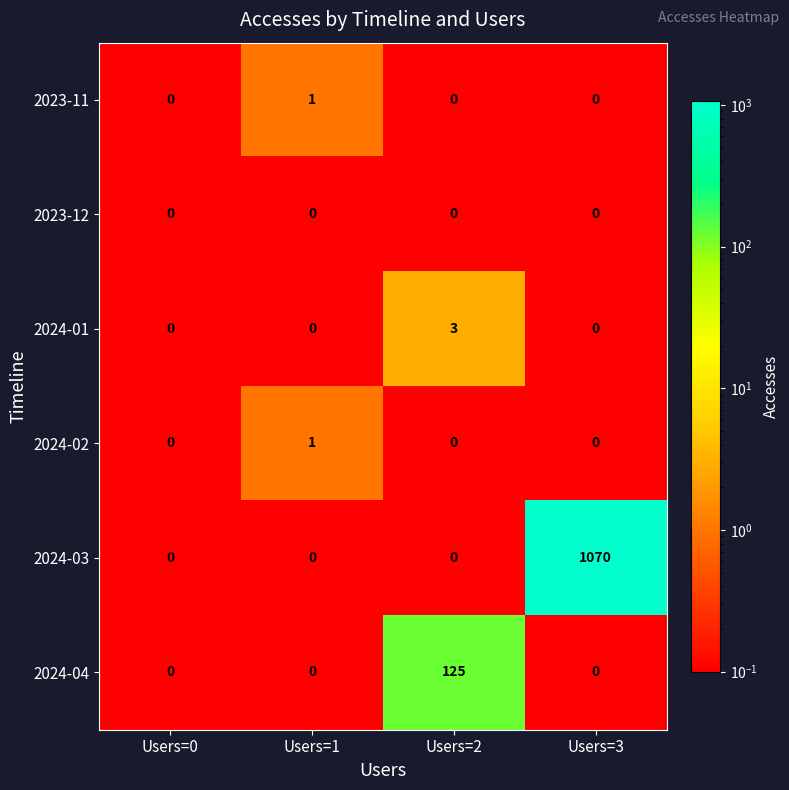

Which series has the widest spread of values?

2024-03